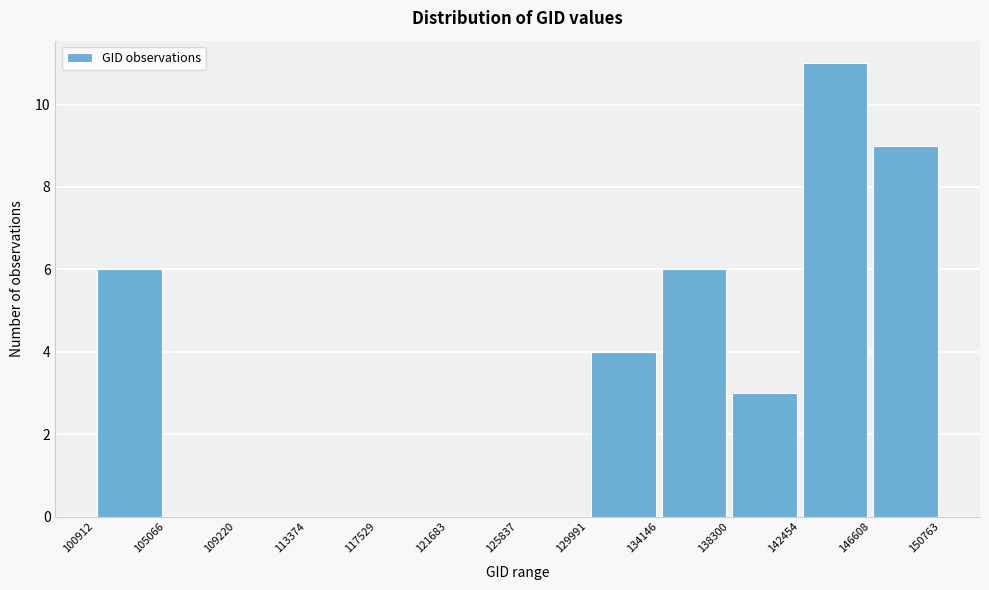

Which range on the x-axis has the tallest bar?

142454 to 146608